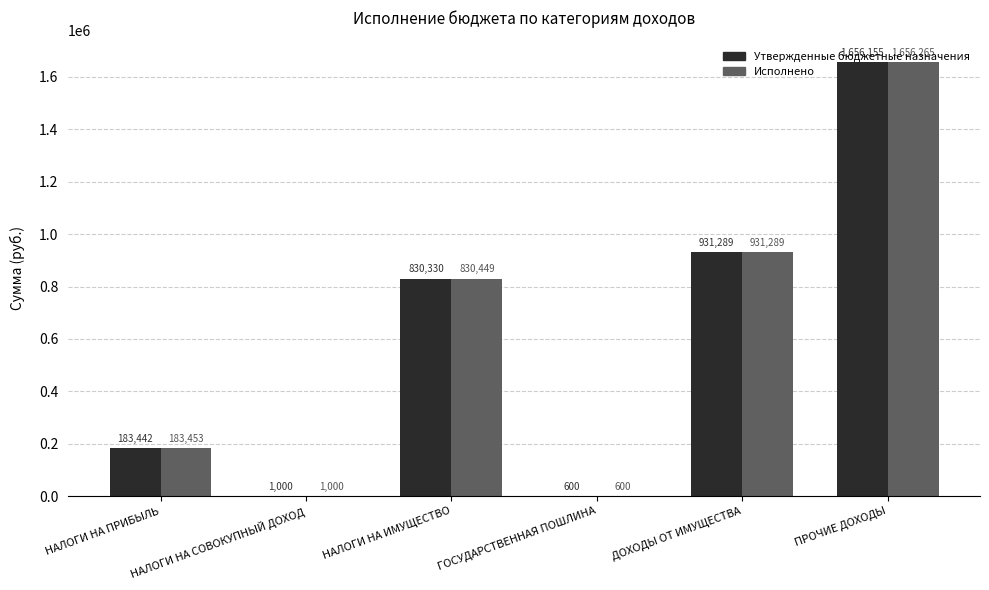

Which series changed the most between НАЛОГИ НА ПРИБЫЛЬ and НАЛОГИ НА ИМУЩЕСТВО?

Исполнено